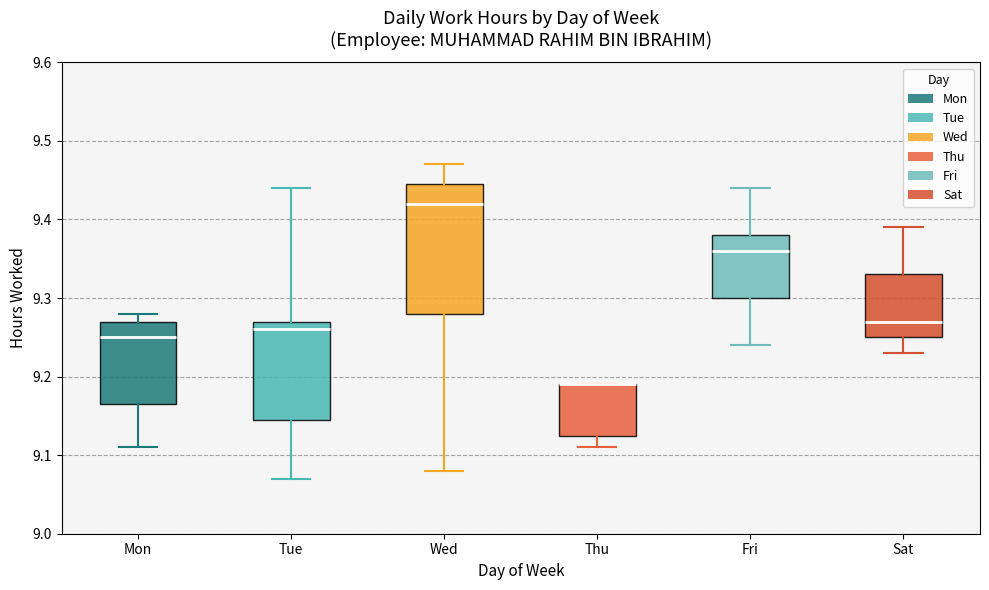

Where is the upper edge of the box for Fri on the y-axis? The values are not printed on the chart, so give them approximately, as read against the axis.

9.38